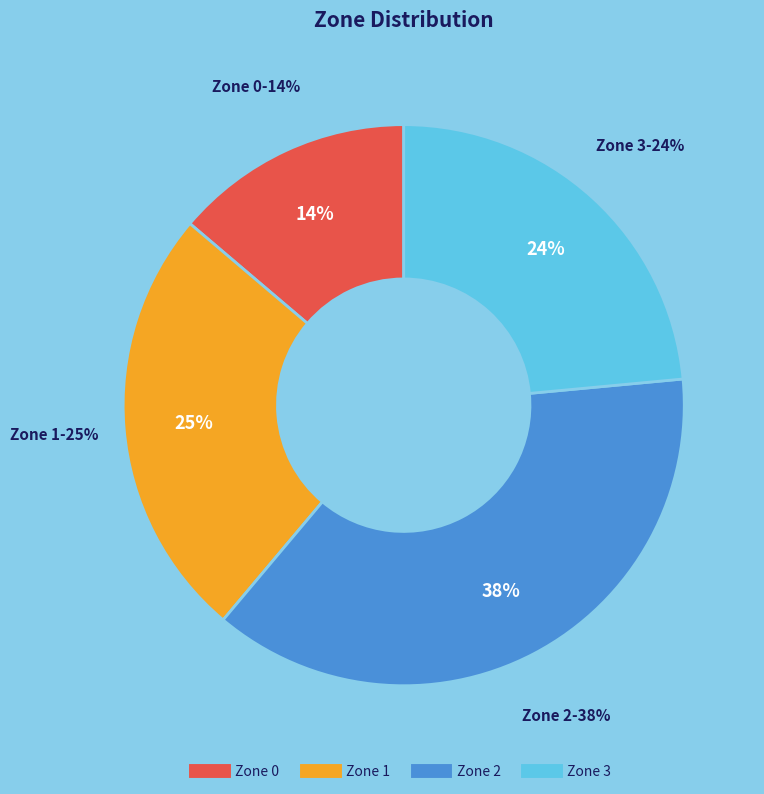

Is it true that Zone 0 is 14% of the pie?

True